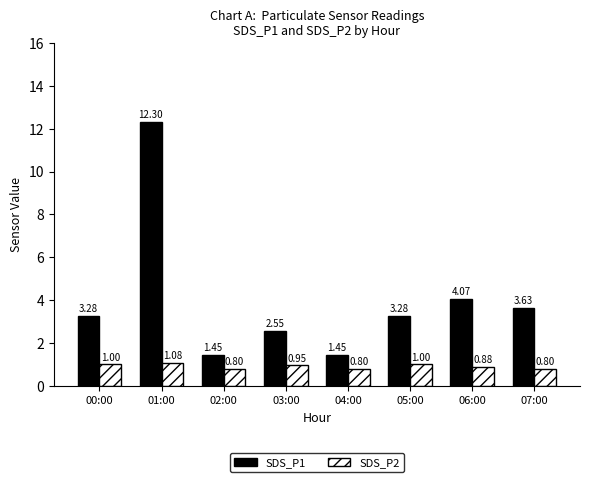

Rank the series at 05:00 from highest to lowest value.

SDS_P1, SDS_P2